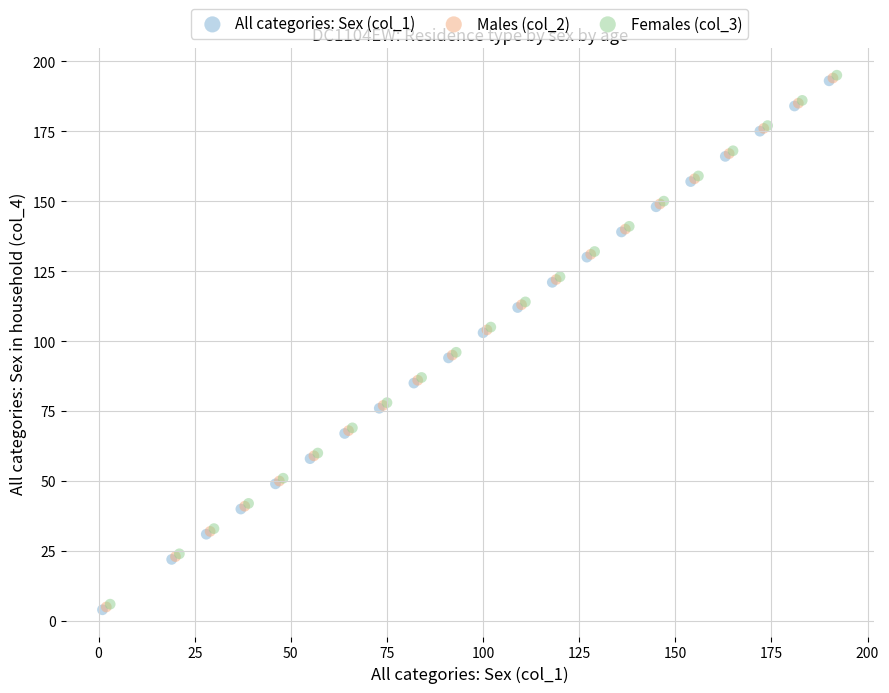

What are all the series names shown in the legend?

All categories: Sex (col_1), Males (col_2), Females (col_3)